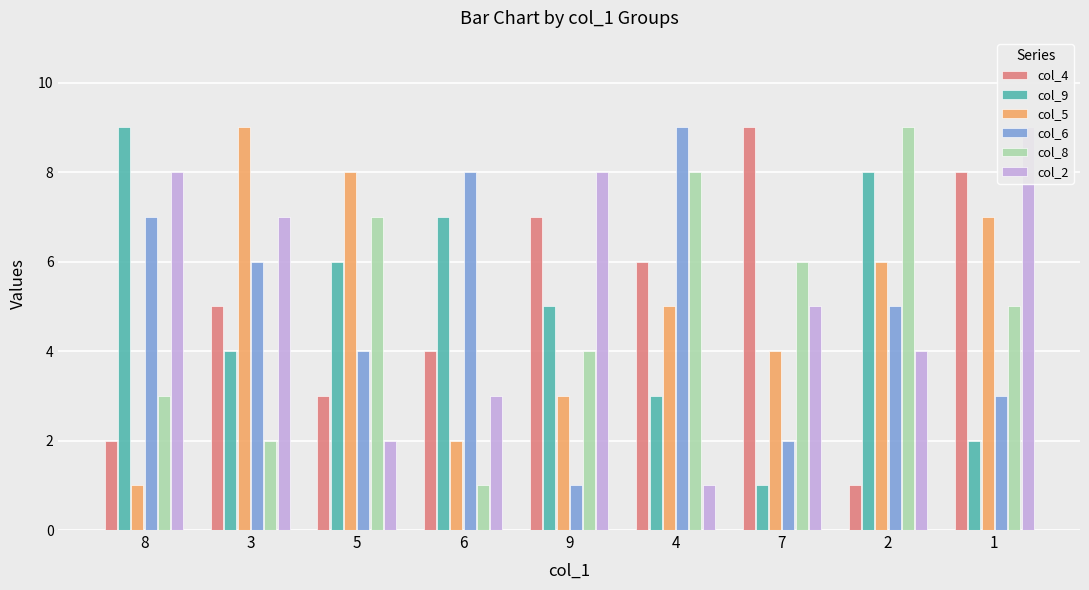

Which category has the lowest value across all series?

2